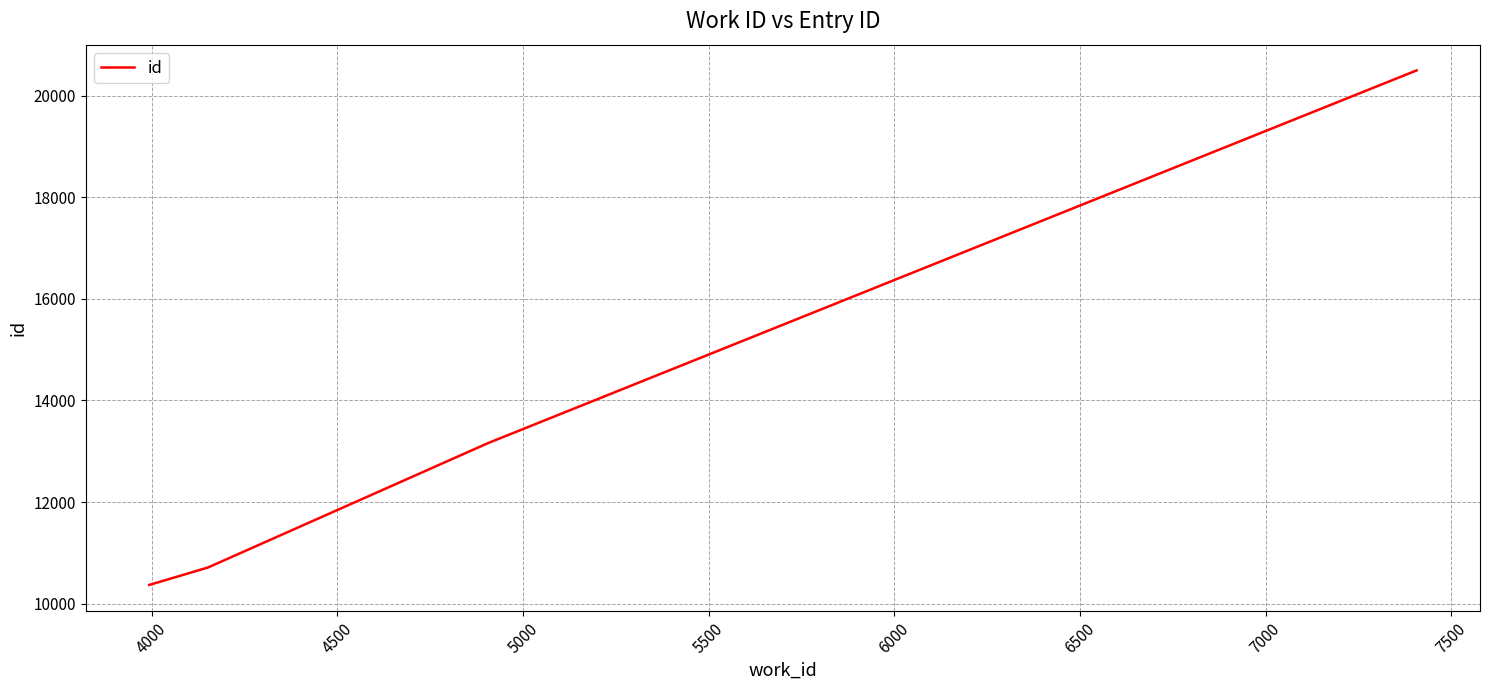

What is the difference between the maximum and minimum values?

10132